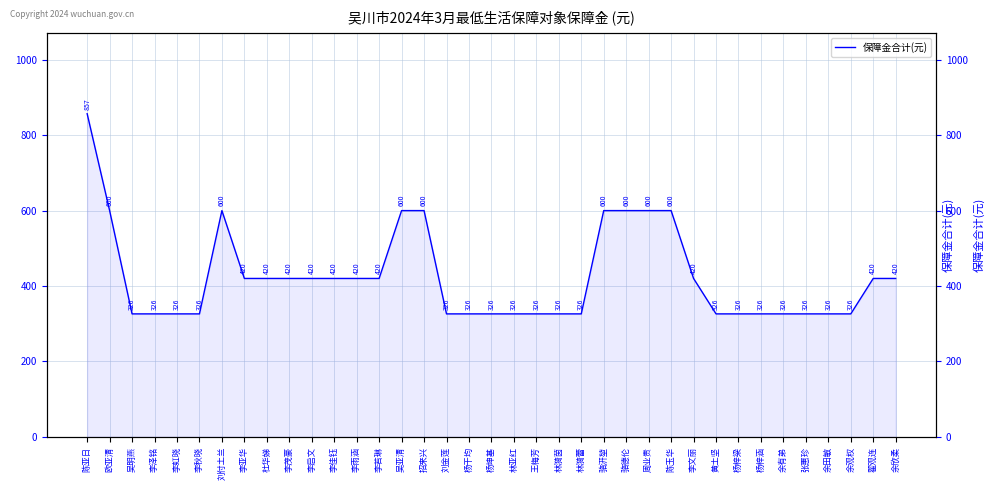

Does the chart have visible grid lines?

Yes